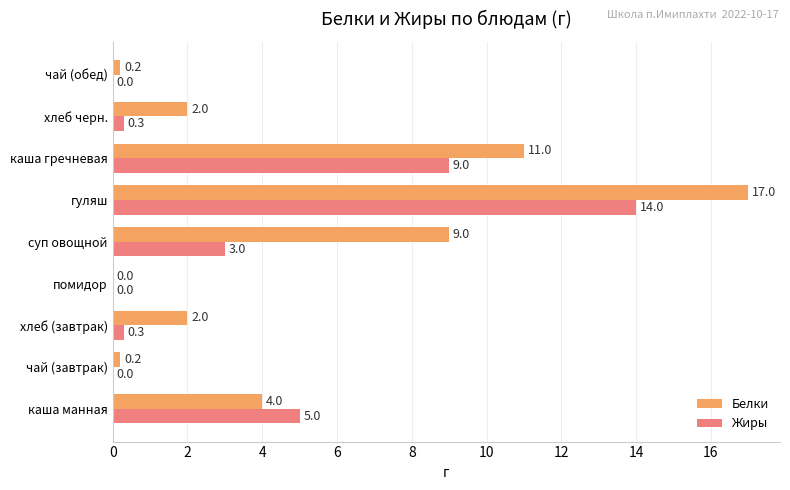

True or false: Белки has a value of 5.3 at помидор.

False